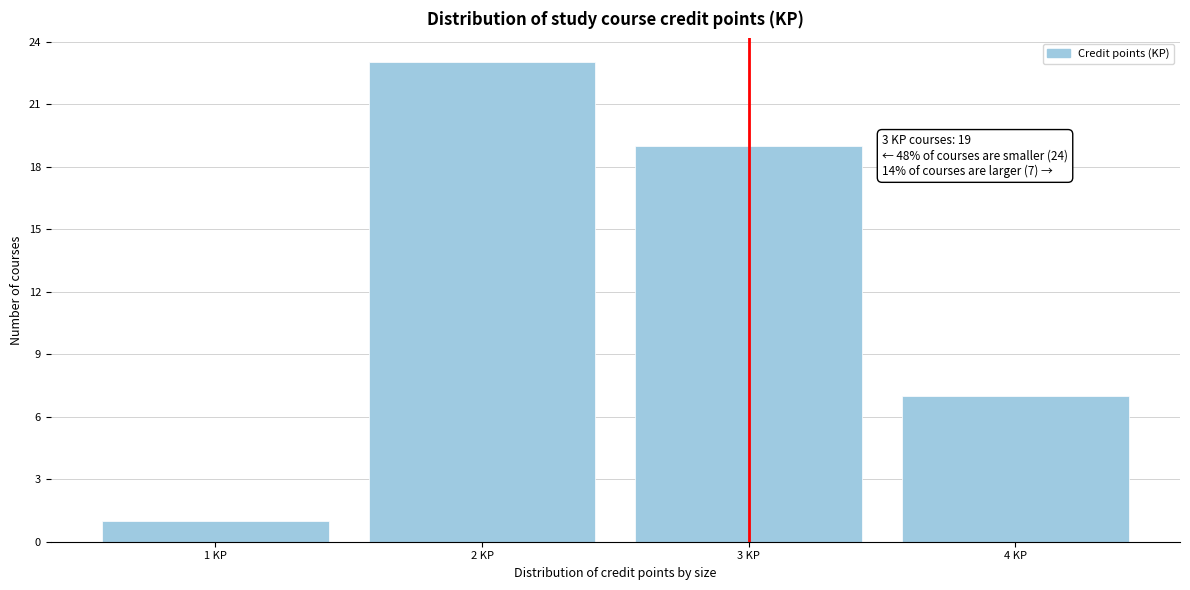

Reading left to right, extract all data points from this chart.

1 KP=1	2 KP=23	3 KP=19	4 KP=7